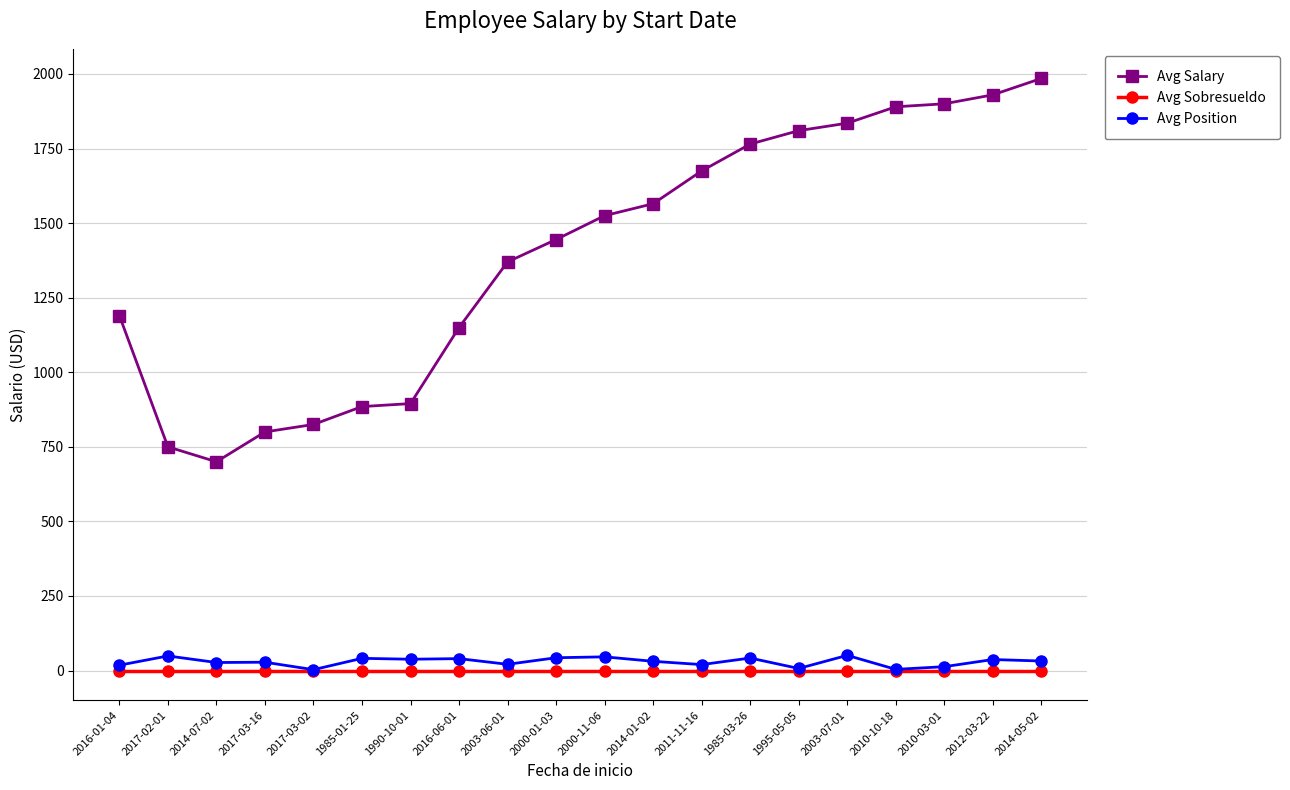

What is the label of the 10th point from the left?

2000-01-03